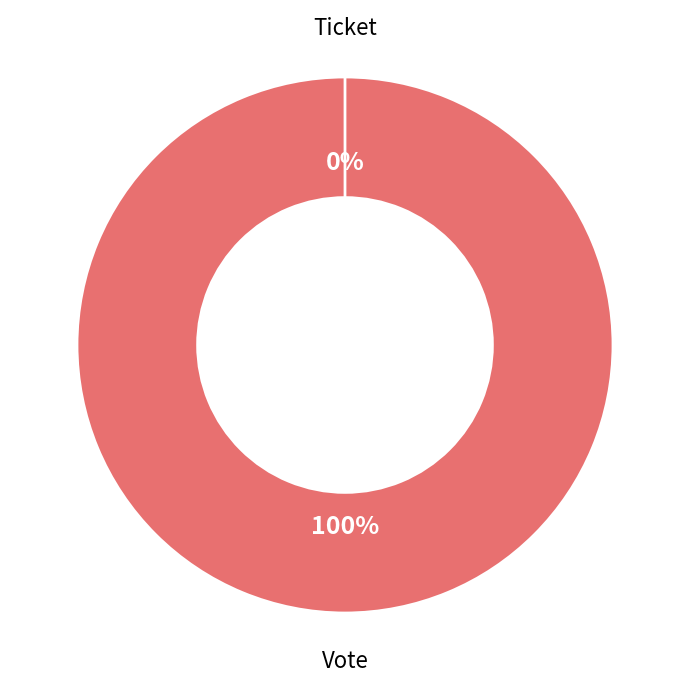

How many segments does this pie chart have?

2